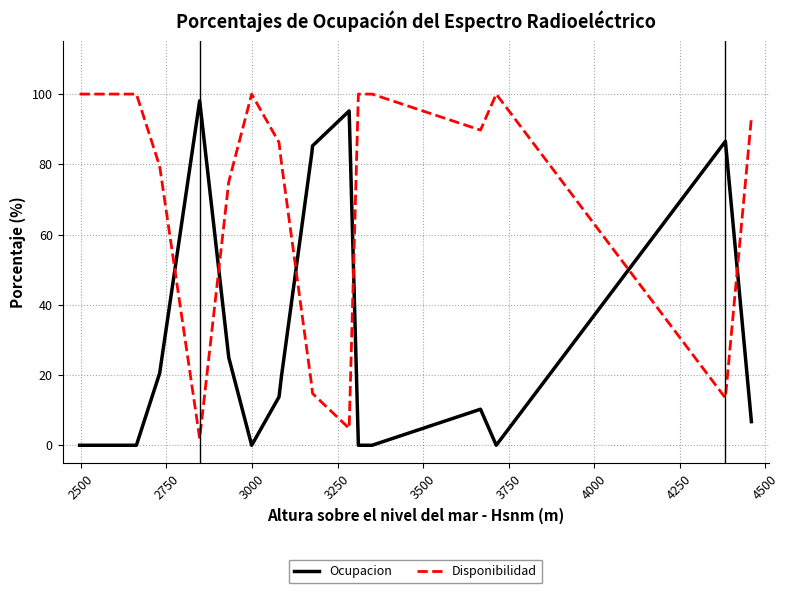

List the series in order of their overall mean, highest first.

Disponibilidad, Ocupacion